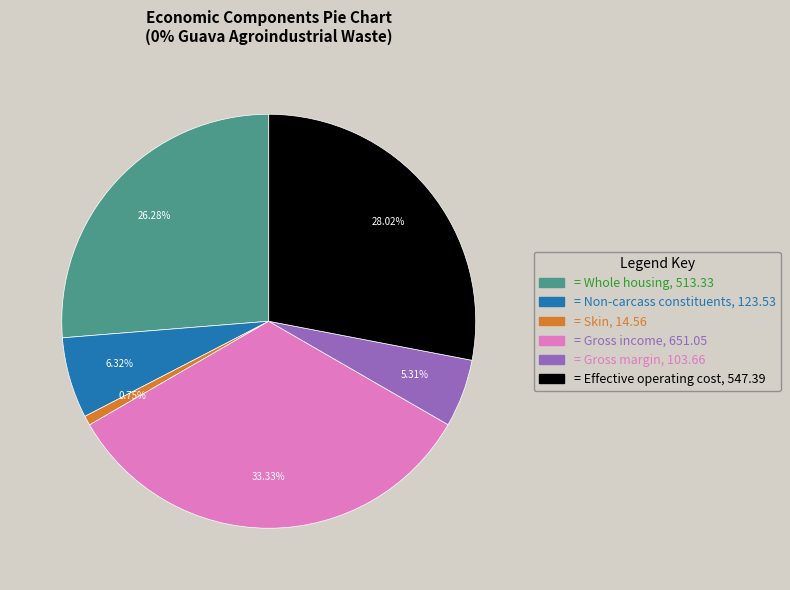

Does any single category account for the majority?

No